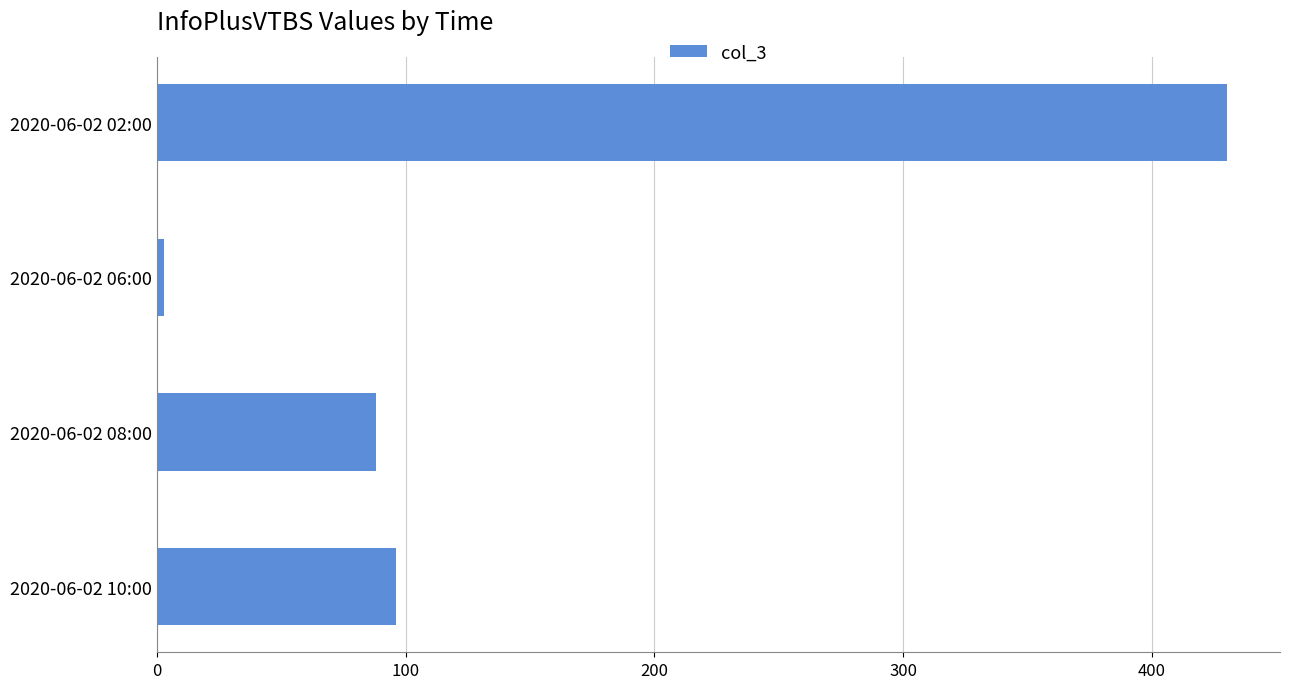

Reading top to bottom, extract all data points from this chart.

430	3	88	96